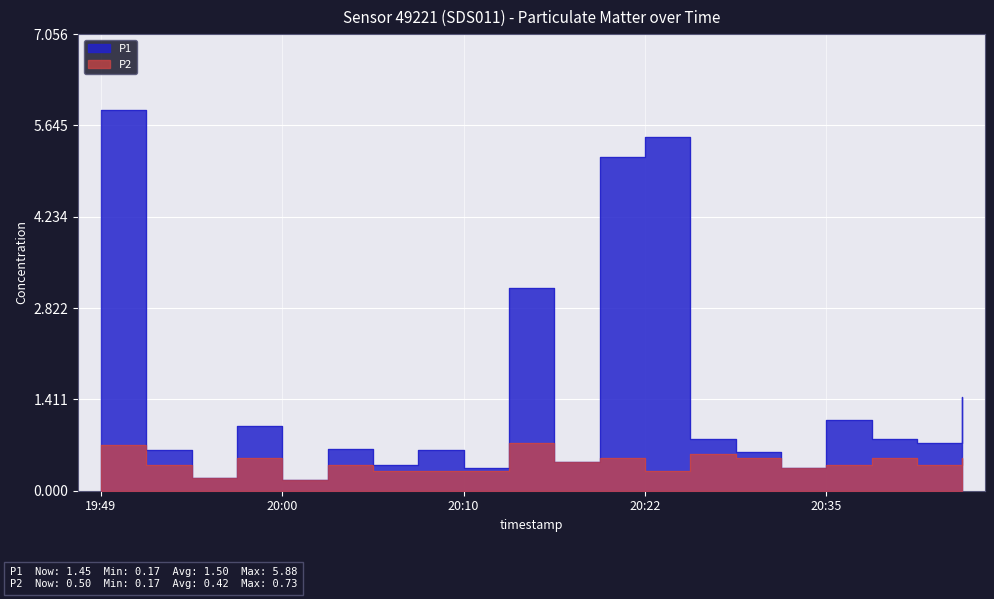

Where is P1 nearest to the value 3?

20:12